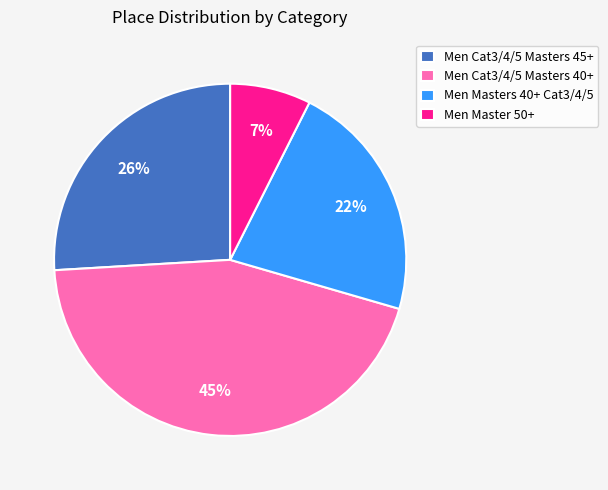

Do Men Masters 40+ Cat3/4/5 and Men Master 50+ together represent more than half of the pie?

No